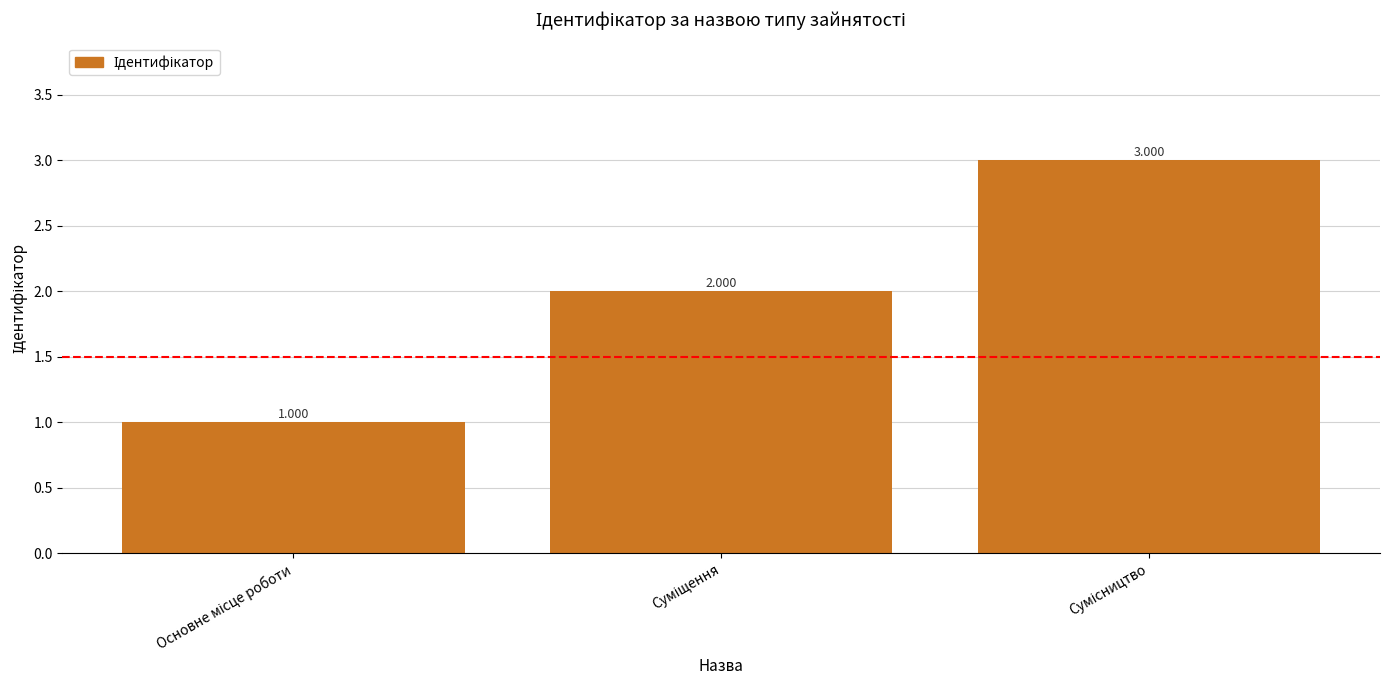

What is the ratio of the value at Сумісництво to the value at Основне місце роботи?

3.0